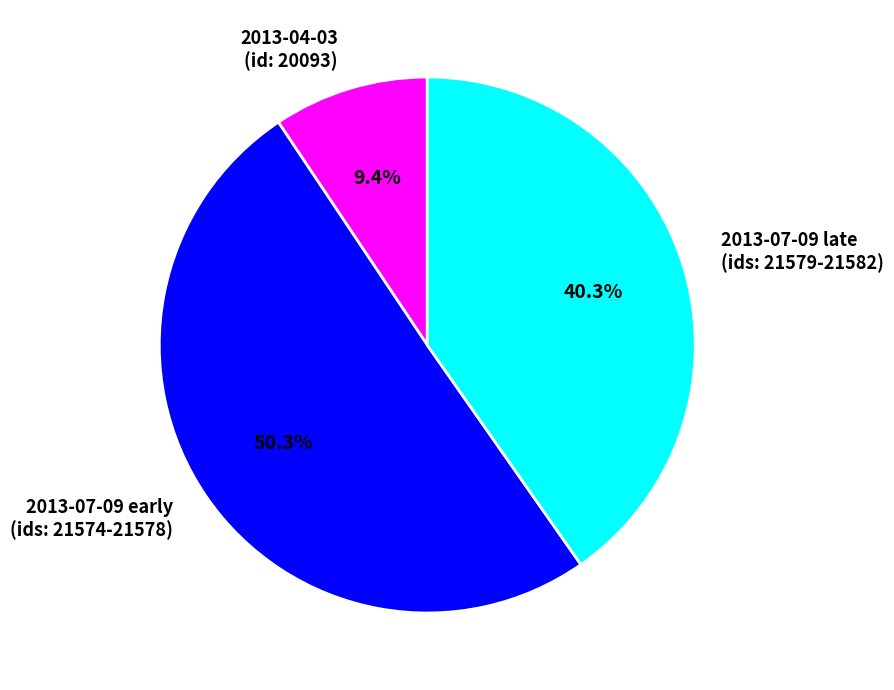

Is 2013-04-03 (id: 20093) the majority of the pie?

No